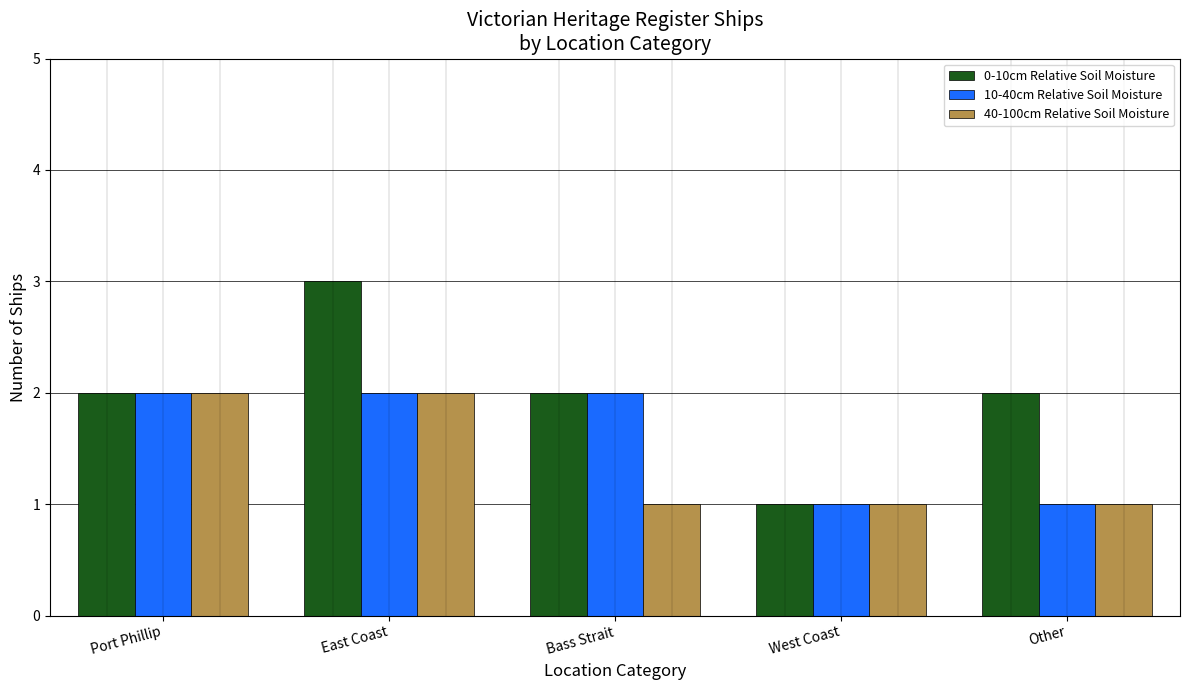

List the series in order of their overall mean, highest first.

0-10cm Relative Soil Moisture, 10-40cm Relative Soil Moisture, 40-100cm Relative Soil Moisture